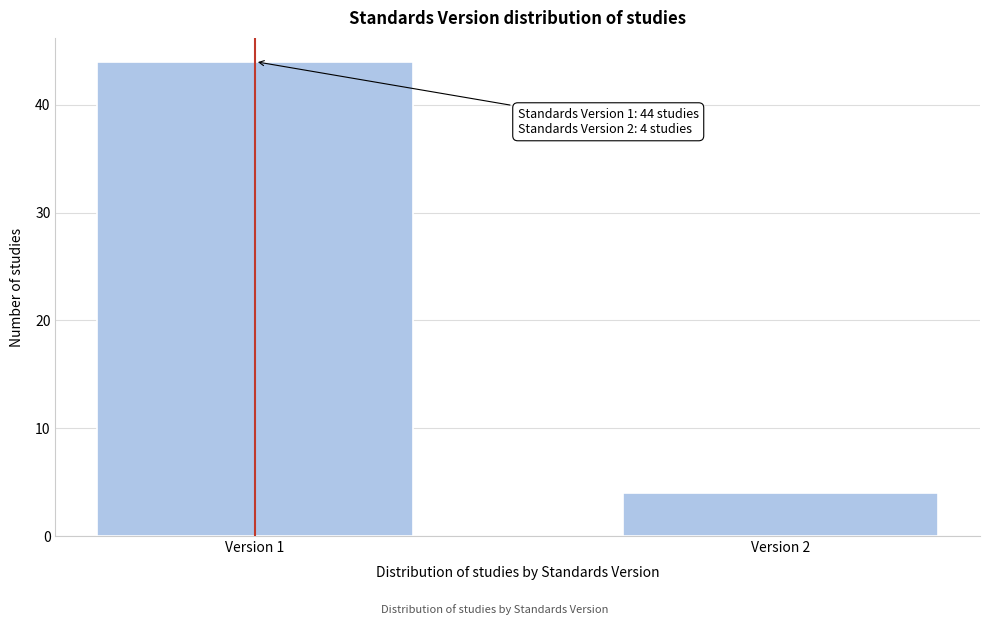

Reading left to right, list all the values displayed in this chart.

Version 1=44	Version 2=4